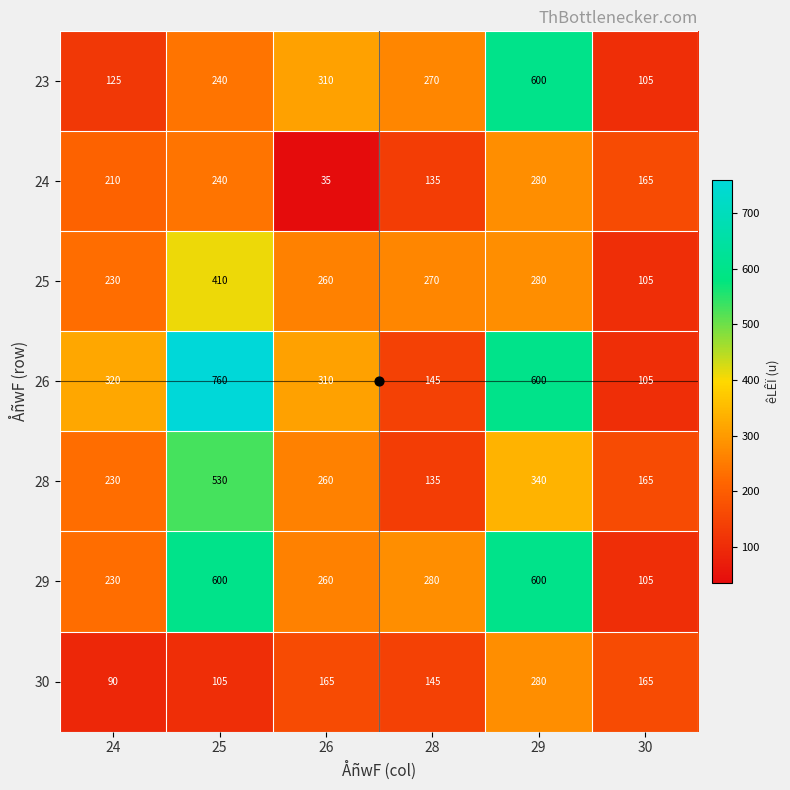

Is the value of 24 at 24 greater than the value of 26 at 30?

Yes